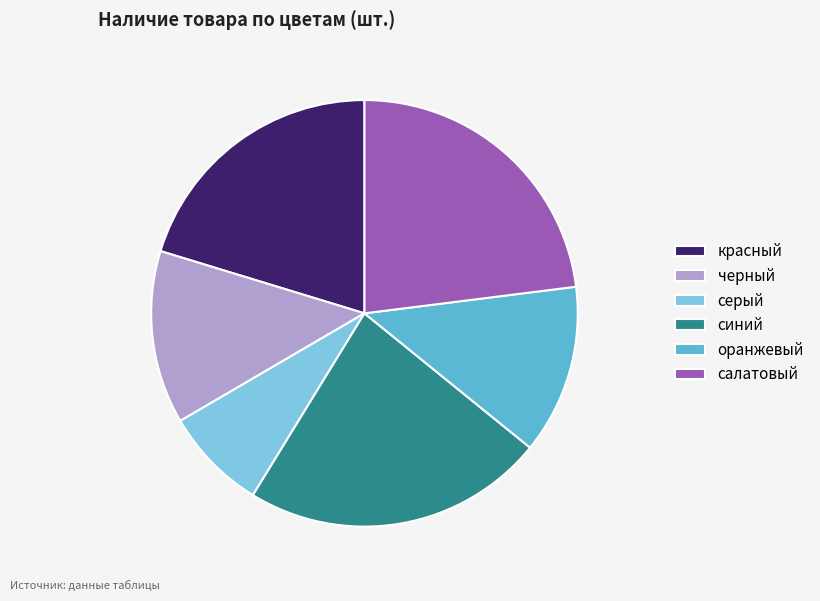

What is the ratio of the value at синий to the value at салатовый?

1.0